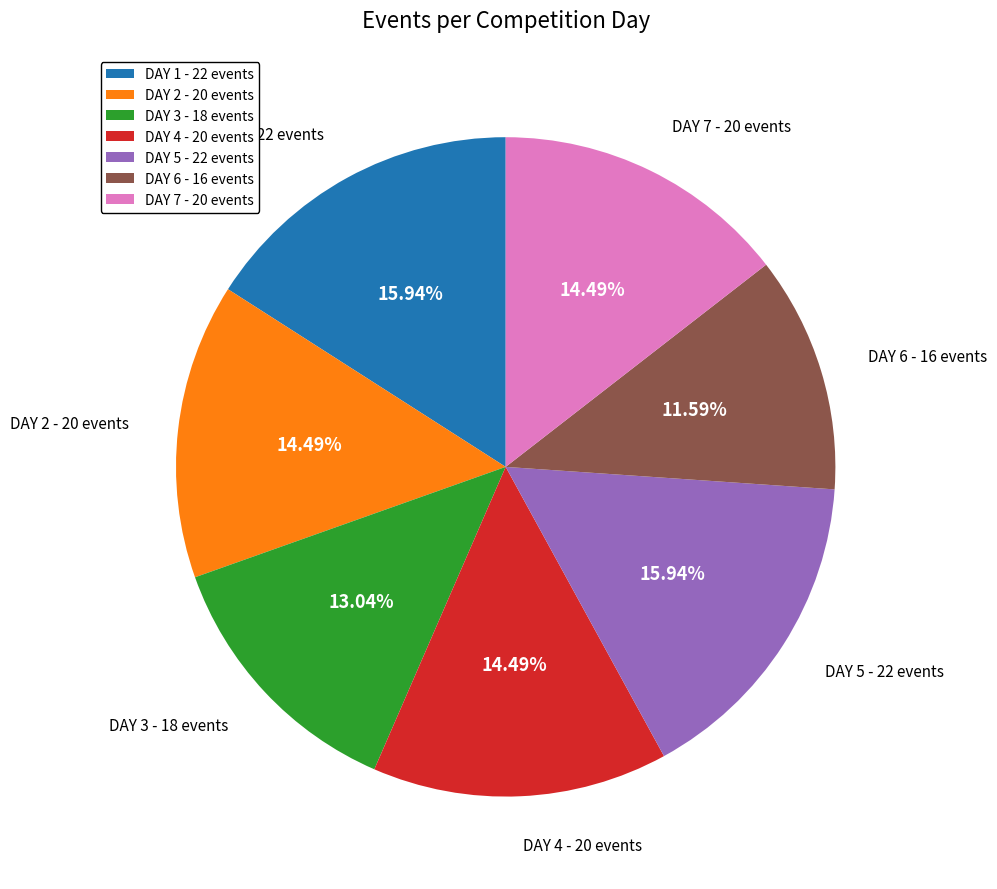

To the nearest percent, what is the combined percentage of DAY 4 and DAY 3?

28%